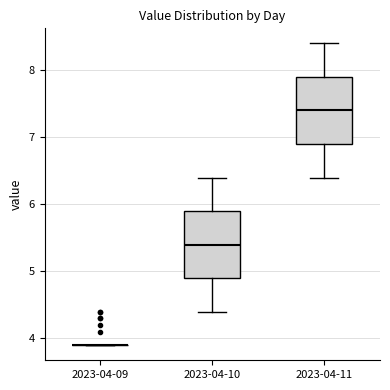

Reading left to right, read every box against the y-axis: the position of its median line, the range the box covers, and the ends of its whiskers. The values are not printed on the chart, so give them approximately, as read against the axis.

2023-04-09: box collapsed to a line at 3.9, whiskers 3.9 to 3.9
2023-04-10: median 5.4, box 4.9 to 5.9, whiskers 4.4 to 6.4
2023-04-11: median 7.4, box 6.9 to 7.9, whiskers 6.4 to 8.4